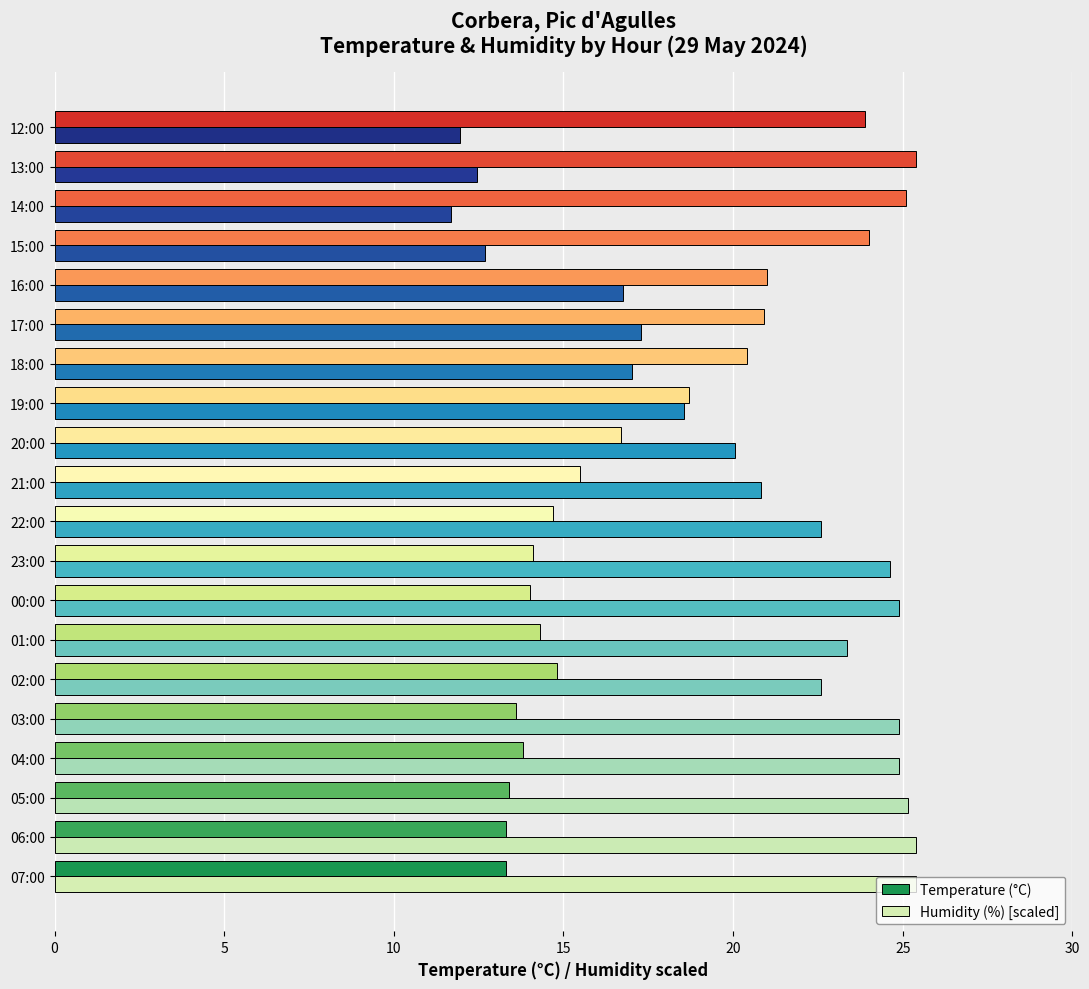

Is it true that Temperature (°C) equals 19.0 at 00:00?

False